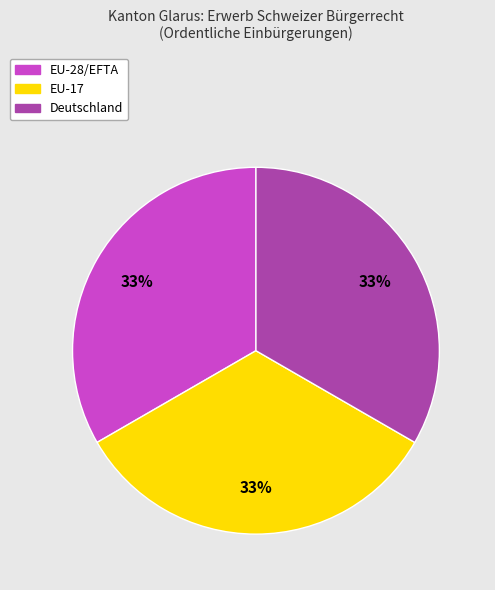

Is Deutschland the majority of the pie?

No